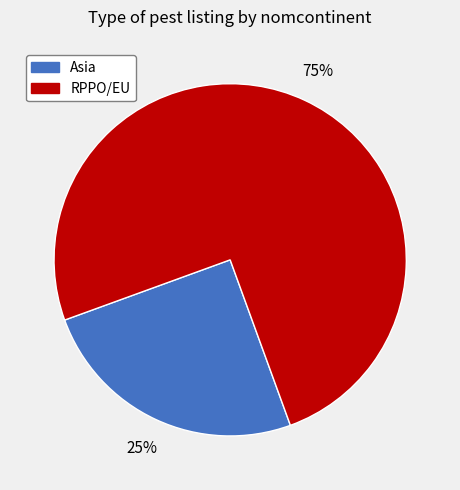

What is the largest slice in the pie chart?

RPPO/EU